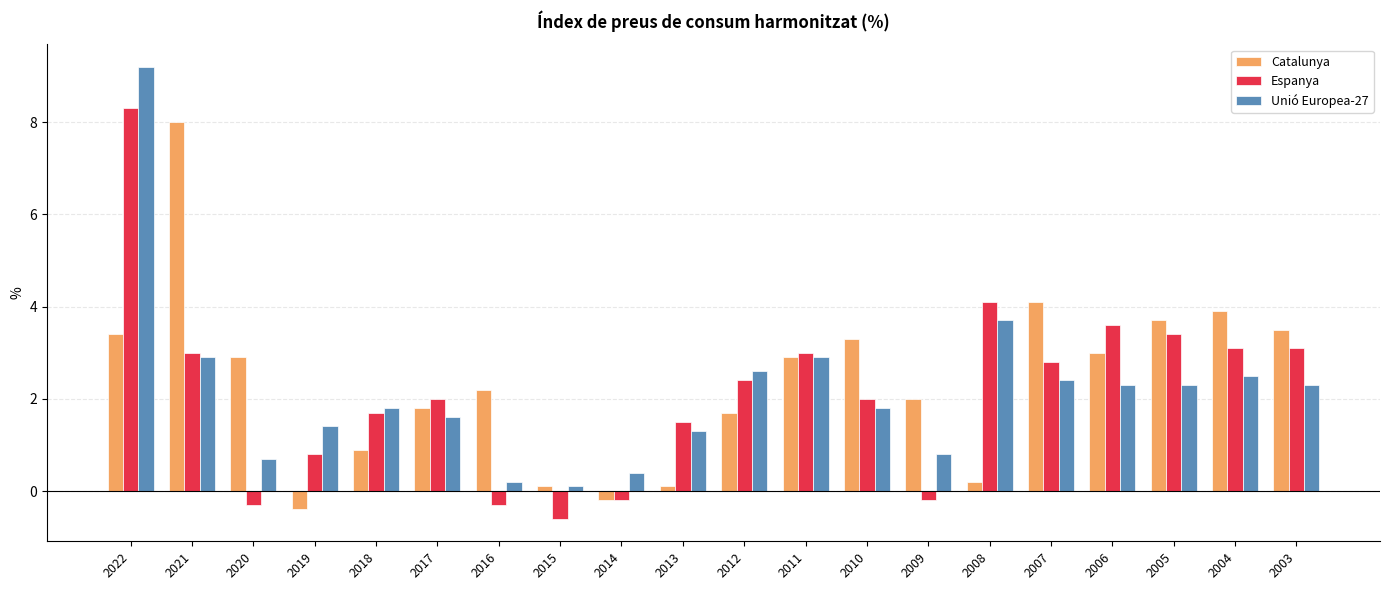

What is the total value across all series at 2007?

9.3